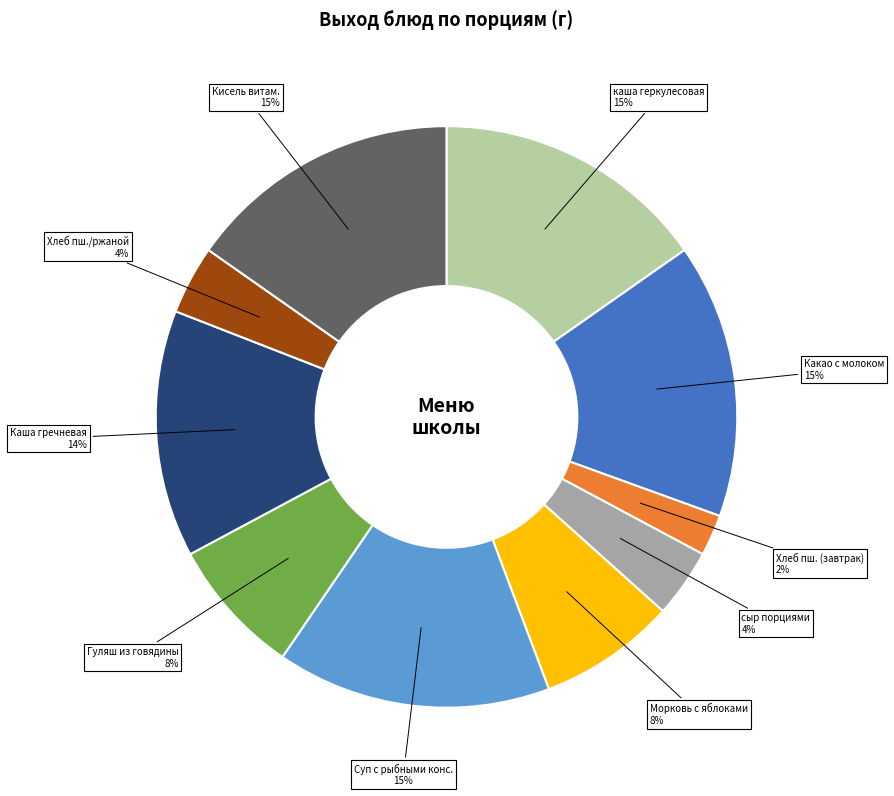

Is there a majority slice in this chart?

No